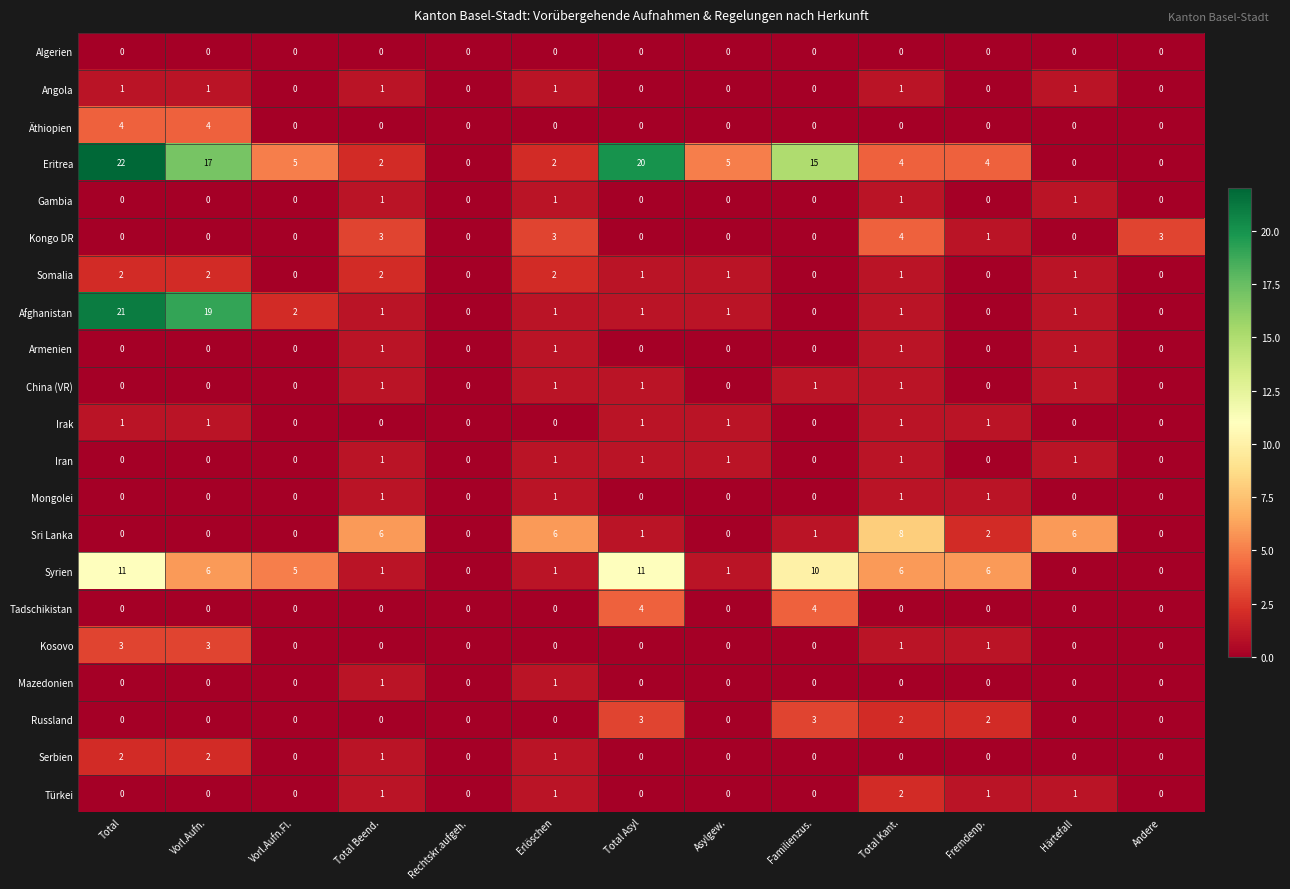

What is the total value across all series at Total?

67